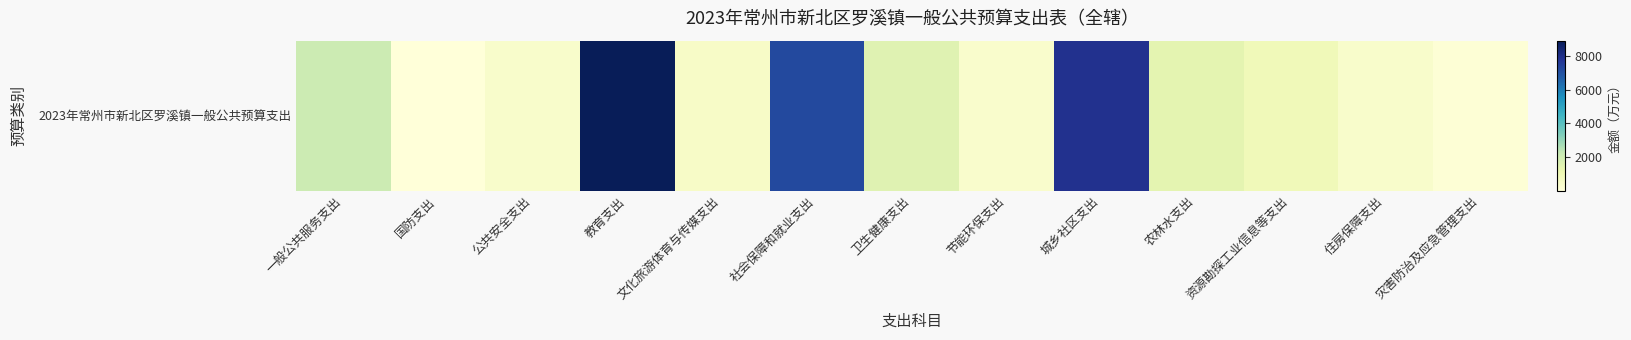

Rank the categories by value from lowest to highest.

国防支出, 灾害防治及应急管理支出, 节能环保支出, 公共安全支出, 住房保障支出, 文化旅游体育与传媒支出, 资源勘探工业信息等支出, 农林水支出, 卫生健康支出, 一般公共服务支出, 社会保障和就业支出, 城乡社区支出, 教育支出